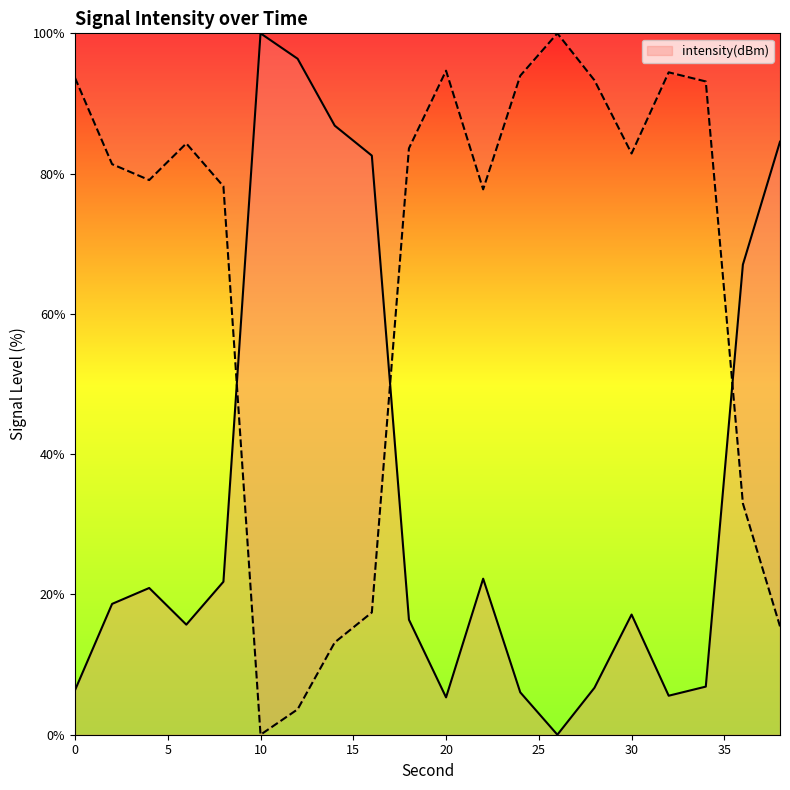

What is the value of the 8th point from the left?

86.8